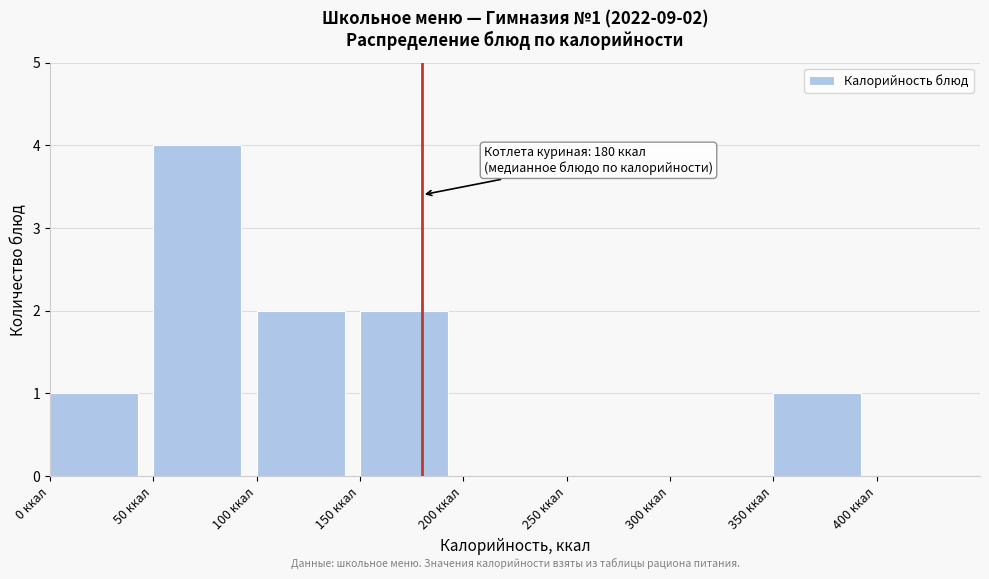

Which range on the x-axis has the tallest bar?

50 to 100